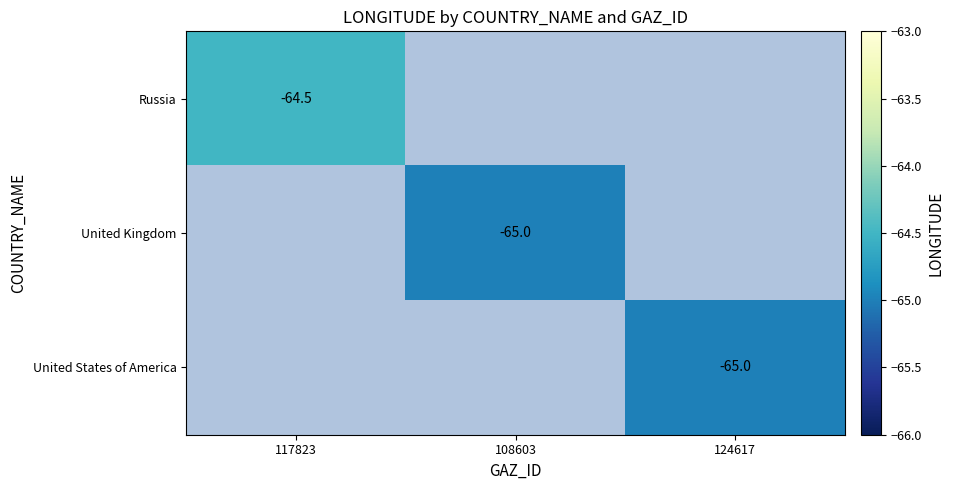

Between 124617 and 117823, which is larger?

117823